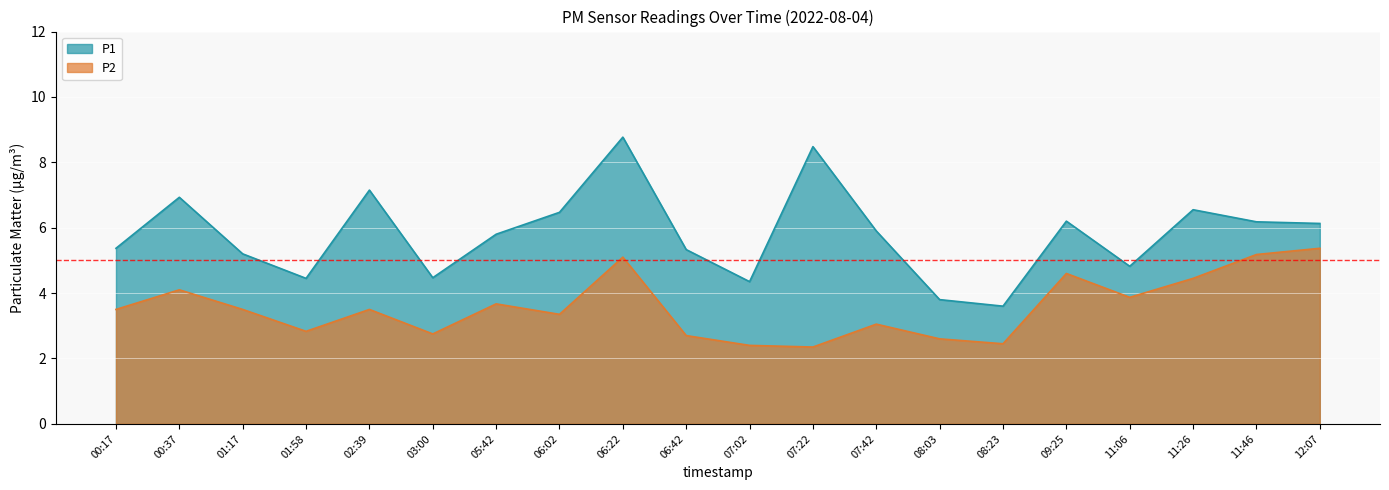

What is the spread (max minus min) of values at 06:42?

2.6